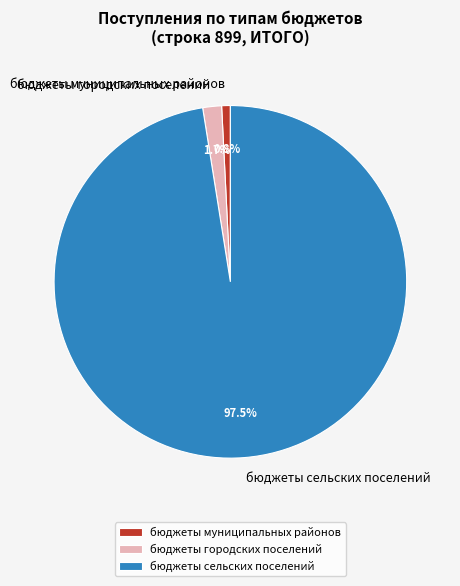

Rank the categories by value from highest to lowest.

бюджеты сельских поселений, бюджеты городских поселений, бюджеты муниципальных районов